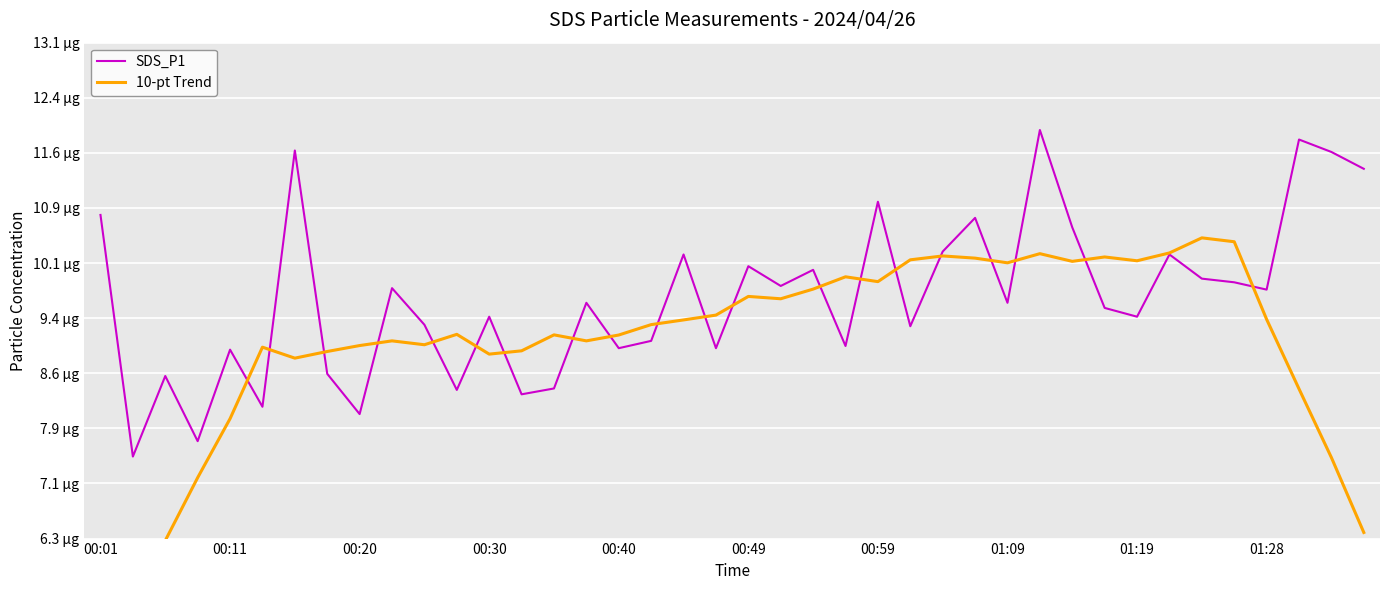

What position from the left is 29?

30